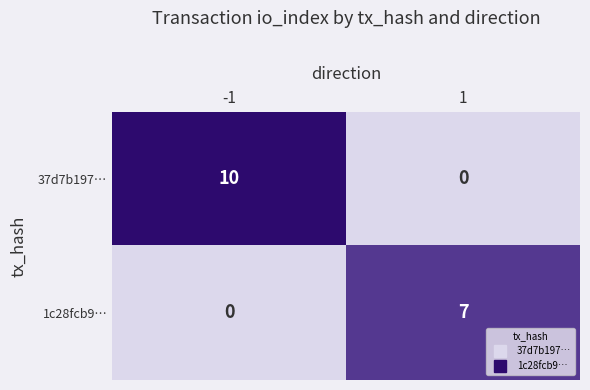

Reading left to right, extract all data points from this chart.

37d7b197…: 10	0
1c28fcb9…: 0	7